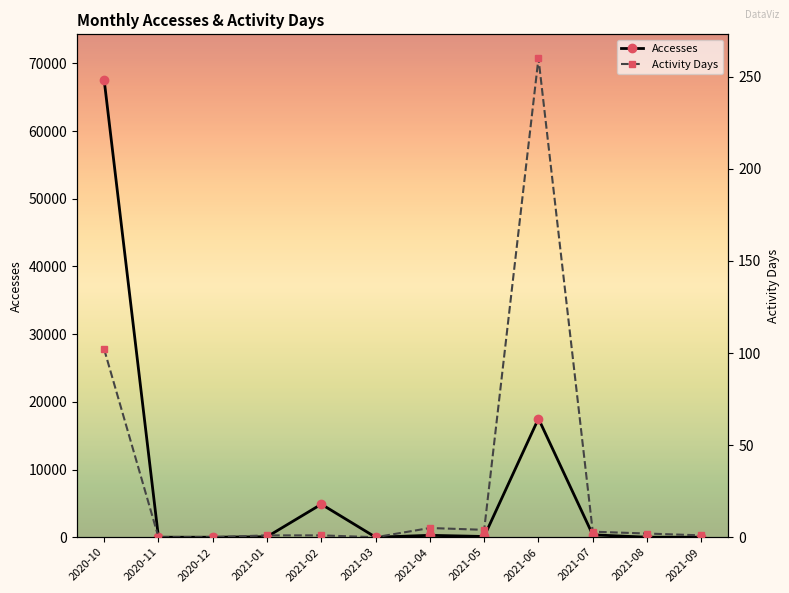

What position from the left is 2021-02?

5